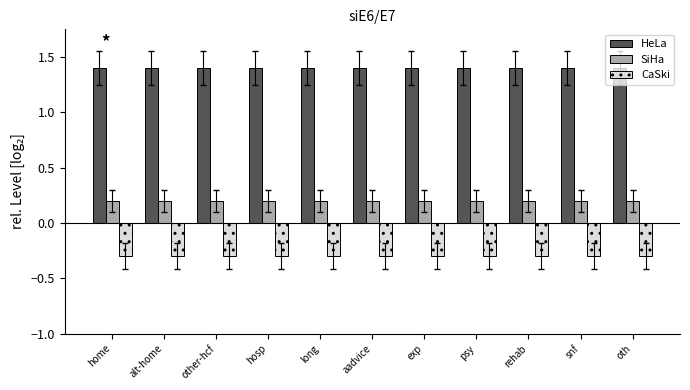

What is the approximate value of SiHa at psy?

0.2